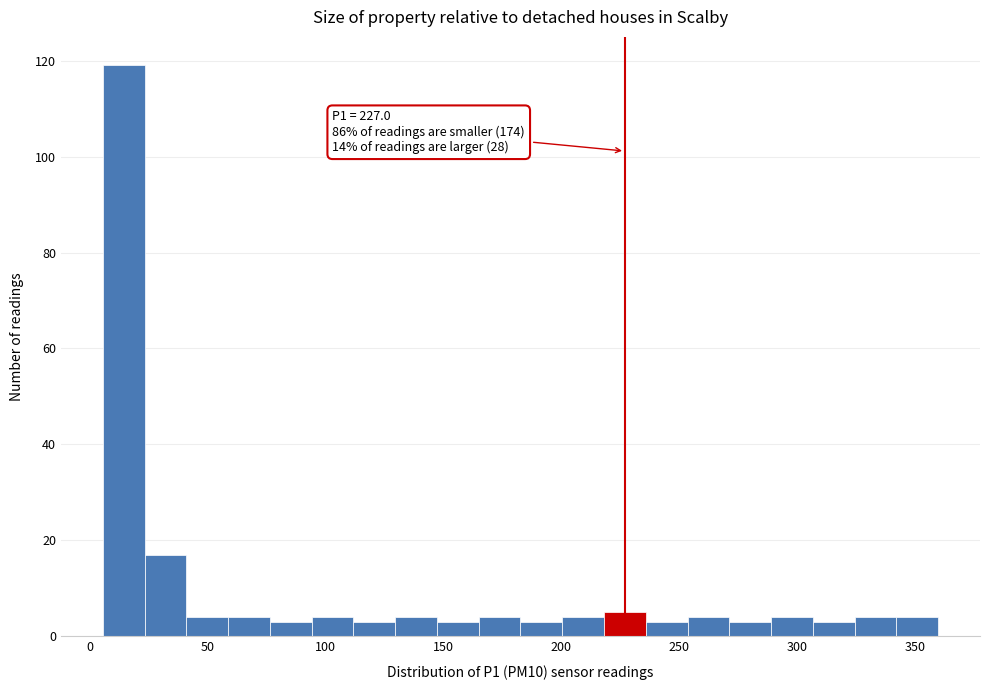

Read against the x-axis, roughly where is the centre of the tallest bar?

15